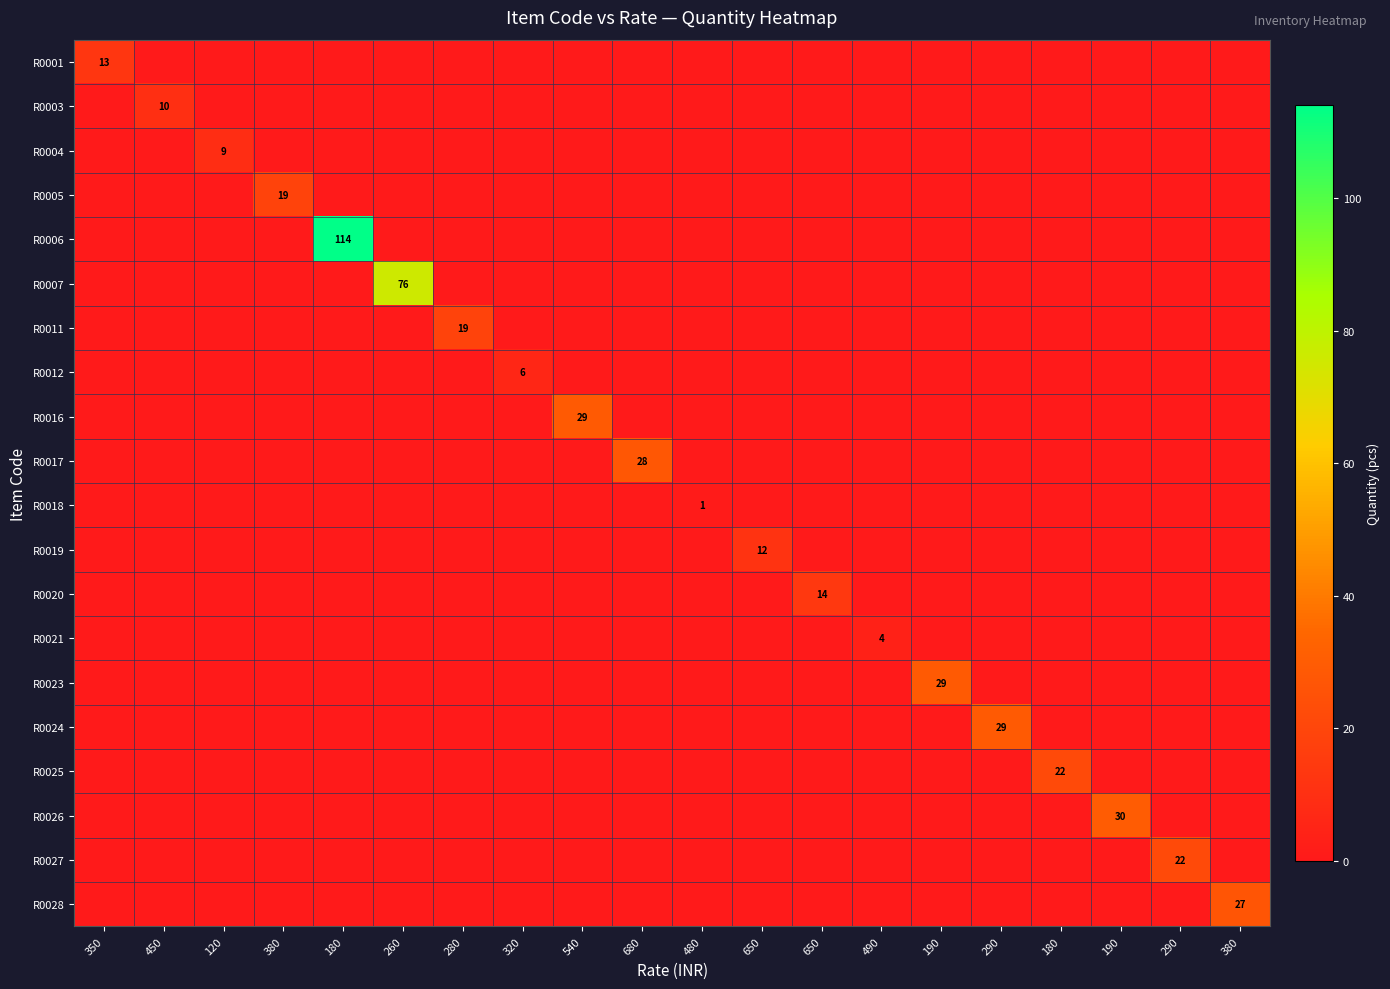

What is the highest value of the R0023 series?

29